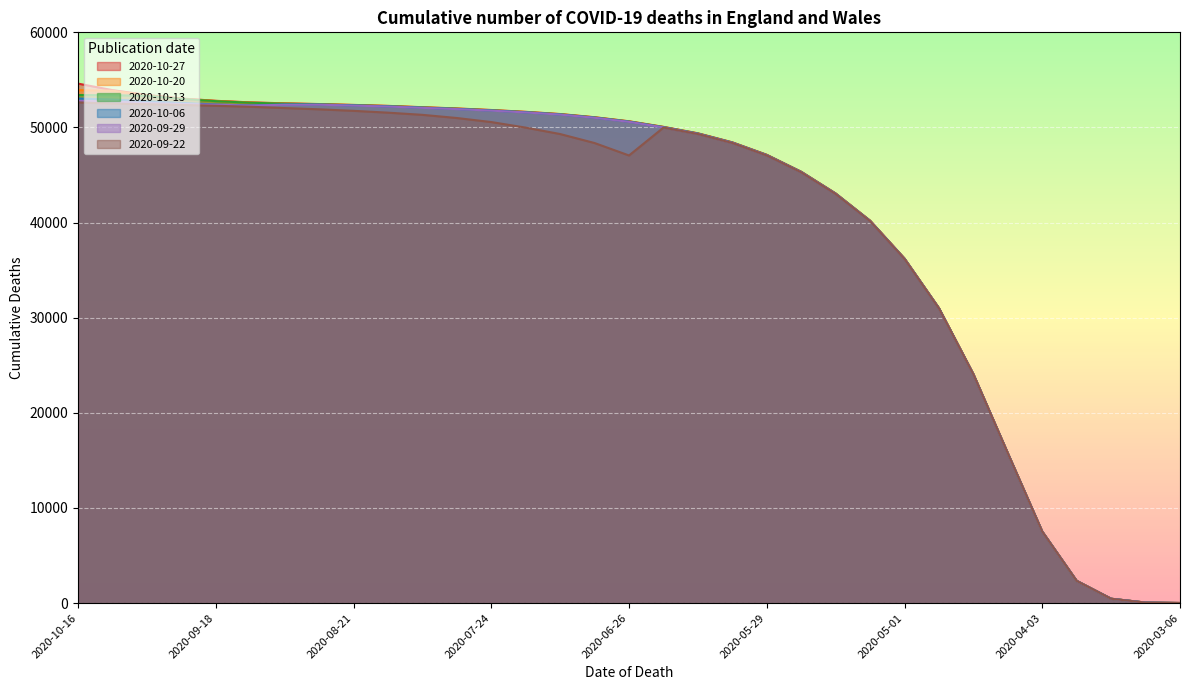

At how many categories does at least one series exceed 25785?

26